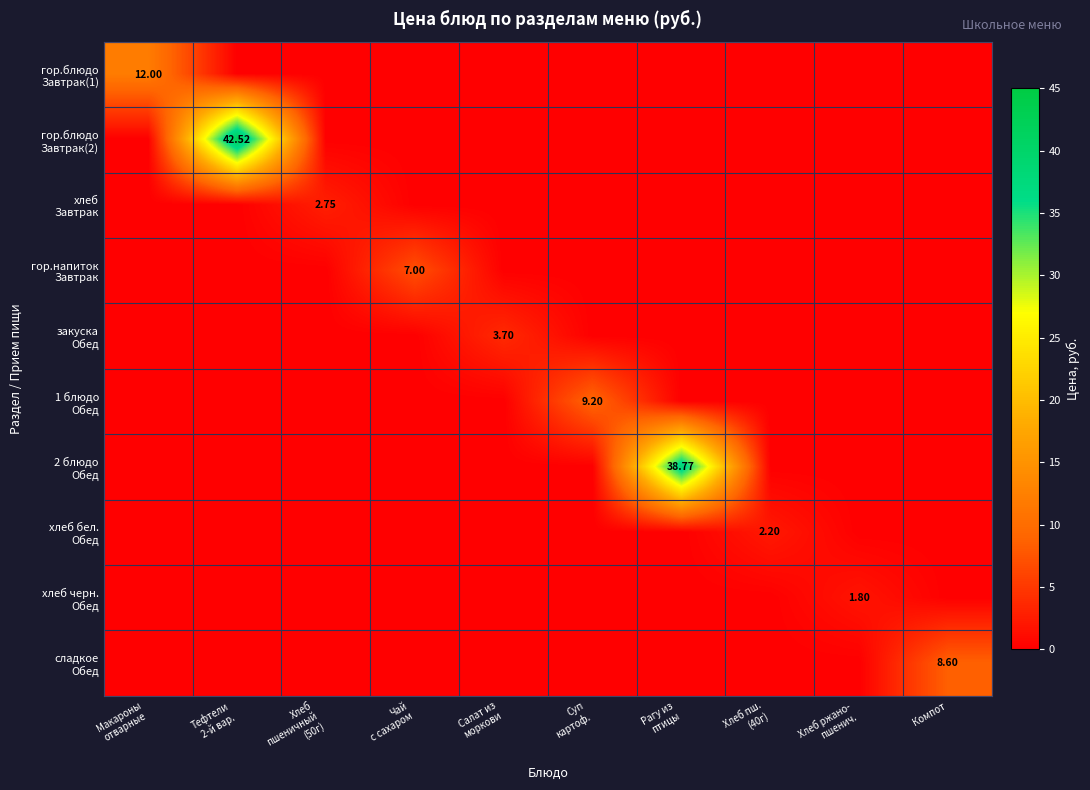

The value of 1 блюдо Обед at Хлеб ржано- пшенич. is 0.0. True or false?

True